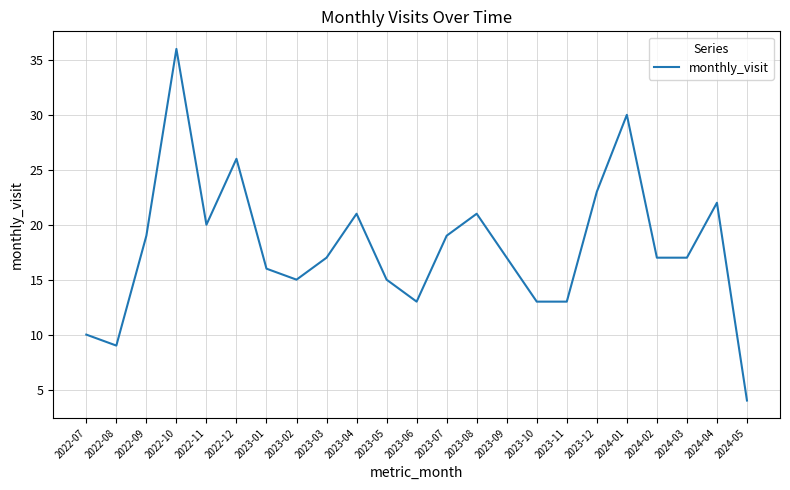

Which category has the lowest value across all series?

2024-05